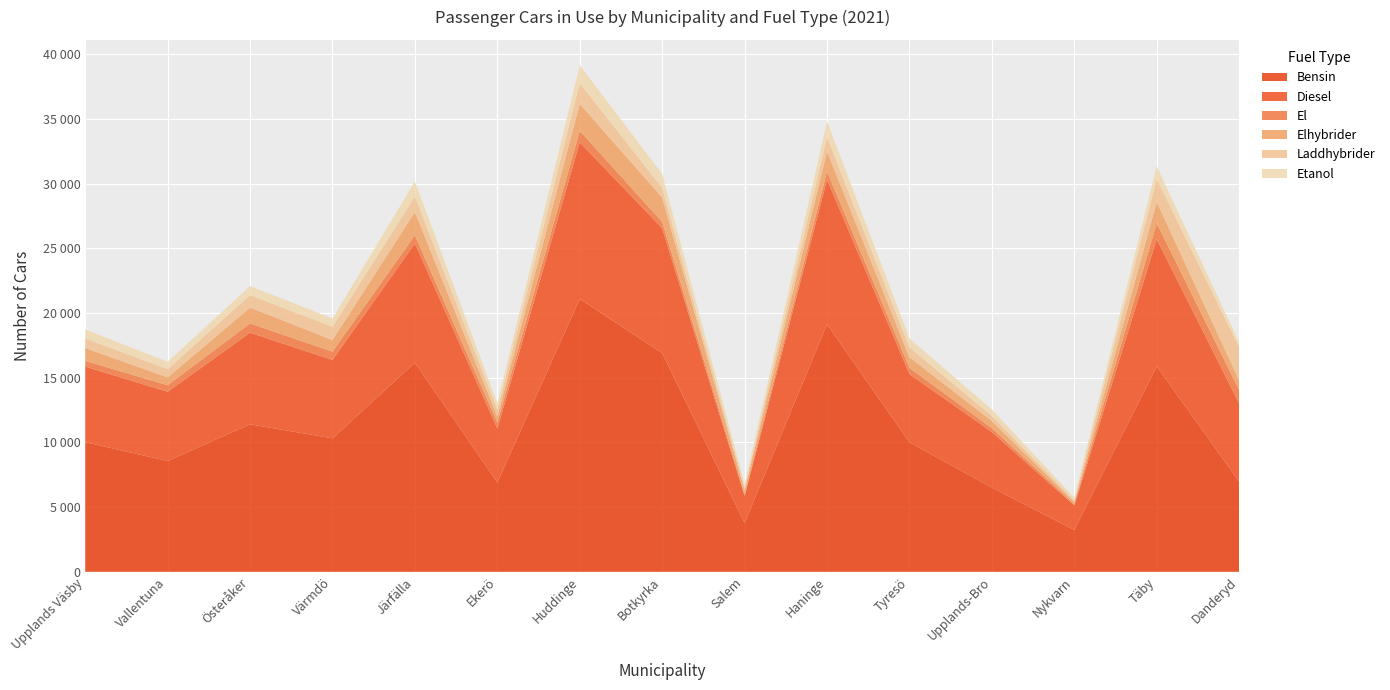

Reading right to left, what are all the values shown in this chart?

Bensin: 6979	15881	3237	6514	10014	19137	3769	16905	21099	6908	16165	10320	11405	8568	10023
Diesel: 6049	9839	1892	4293	5273	11179	2089	9657	12108	4173	9227	6062	7081	5354	5841
El: 1034	1230	114	299	478	632	132	493	889	456	632	641	717	505	443
Elhybrider: 742	1643	151	551	818	1559	316	1878	2085	481	1786	901	1224	601	991
Laddhybrider: 2559	1782	134	399	772	1110	208	750	1603	535	1203	1025	959	637	739
Etanol: 377	983	204	497	686	1215	253	1078	1381	474	1169	636	704	575	700